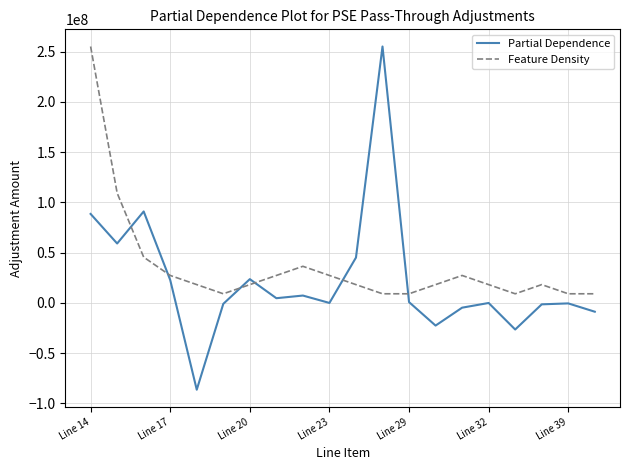

What is the difference between the maximum and minimum values in the Partial Dependence series?

341593490.9